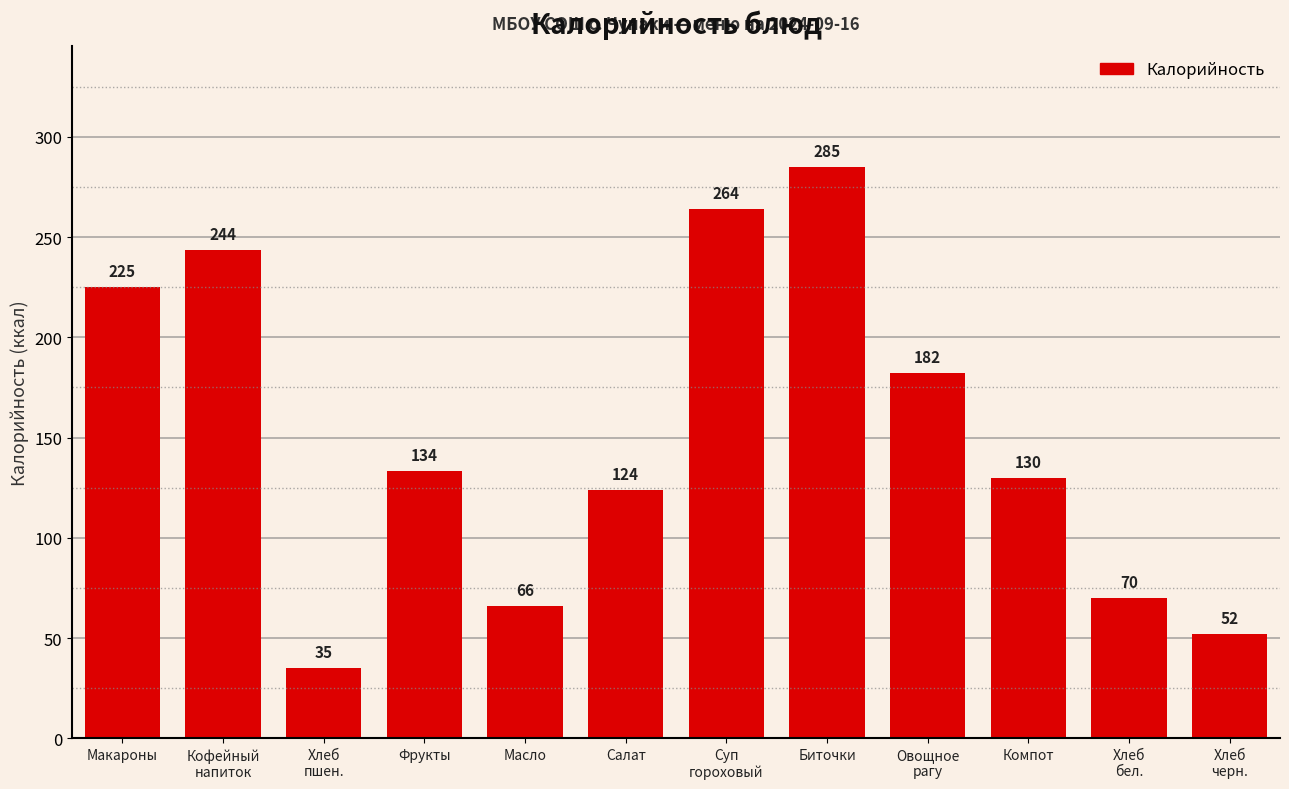

True or false: the data shows 66.0 at Масло.

True